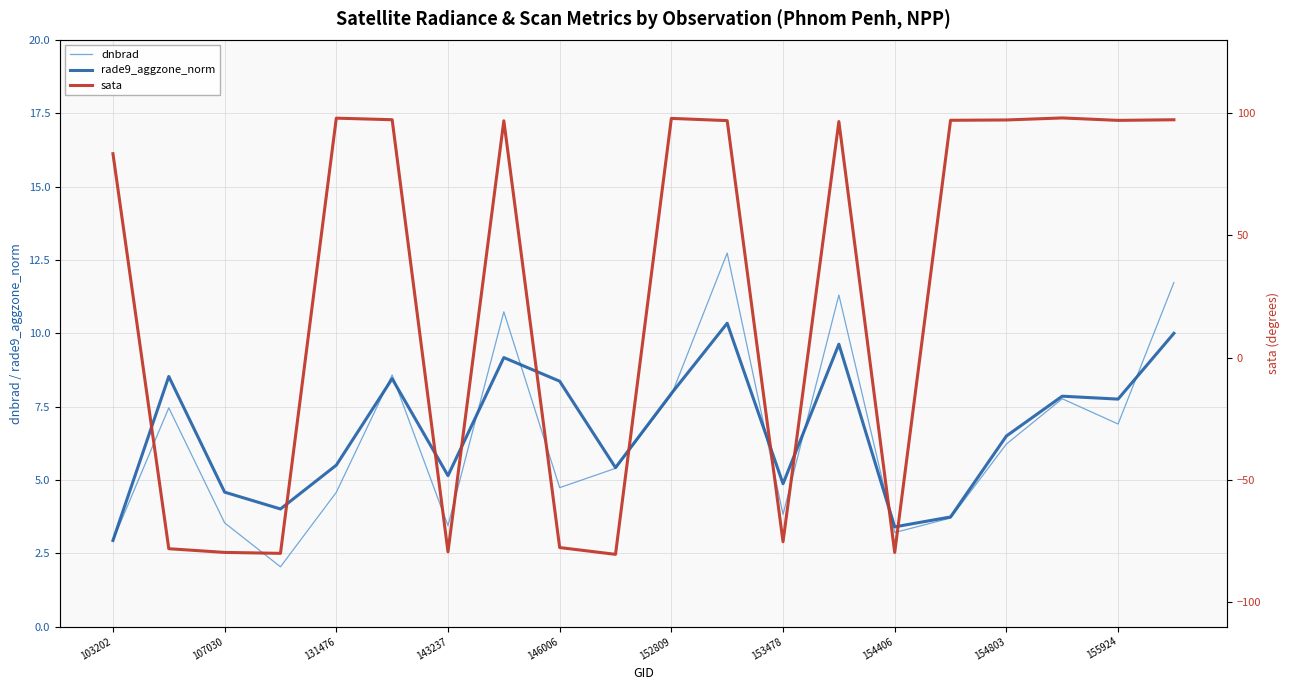

In sata, how many points are higher than both neighbors (excluding endpoints)?

5